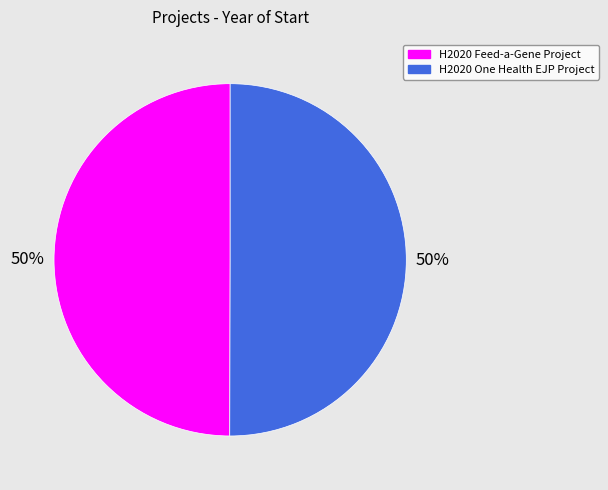

What is the ratio of the value at H2020 One Health EJP Project to the value at H2020 Feed-a-Gene Project?

1.0